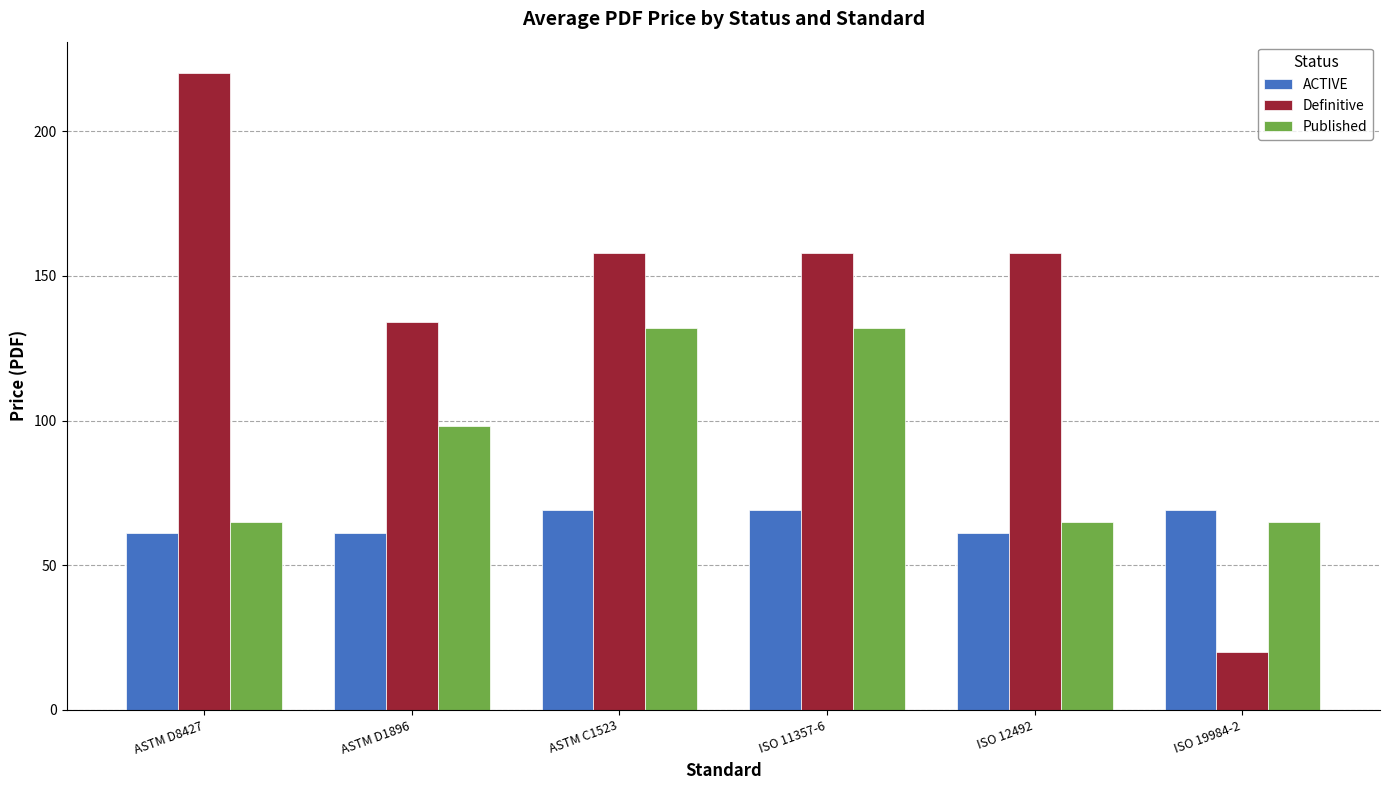

Rank the series by their average value, from lowest to highest.

ACTIVE, Published, Definitive